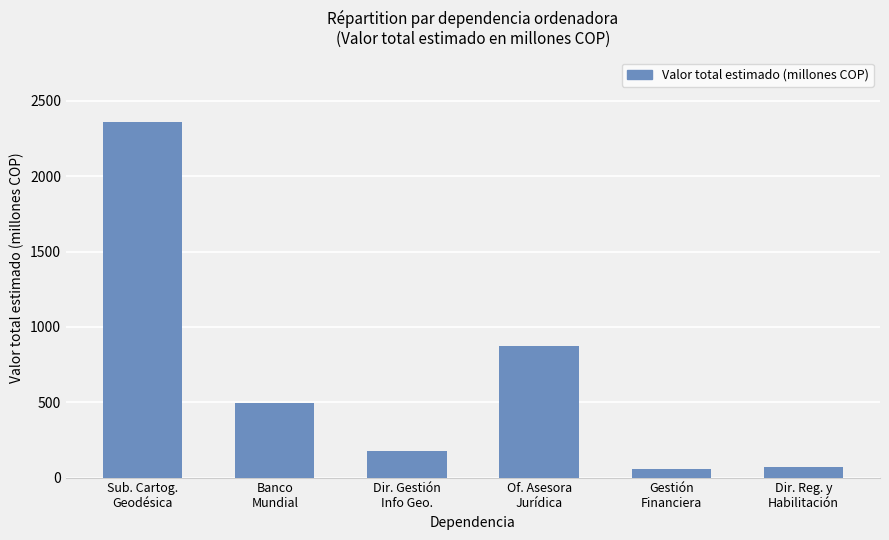

What is the change in value from Of. Asesora
Jurídica to Dir. Reg. y
Habilitación?

-801.1